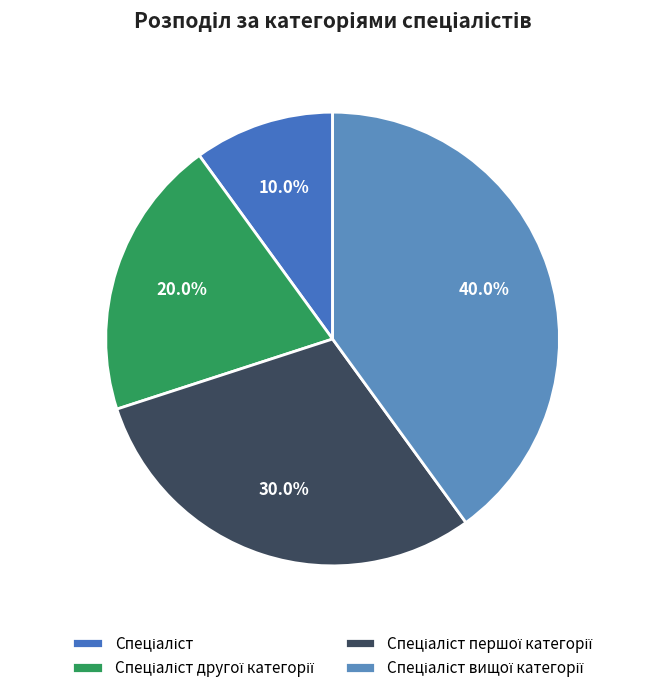

How many segments does this pie chart have?

4